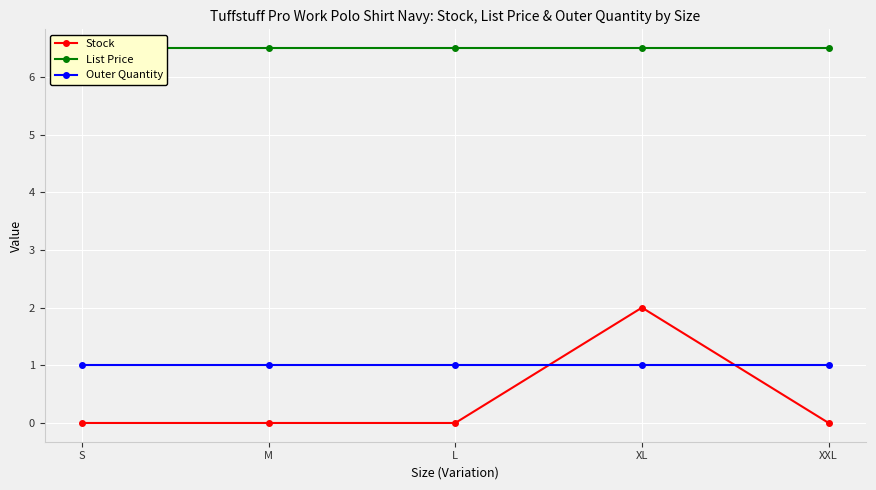

Count the number of categories in the chart.

5